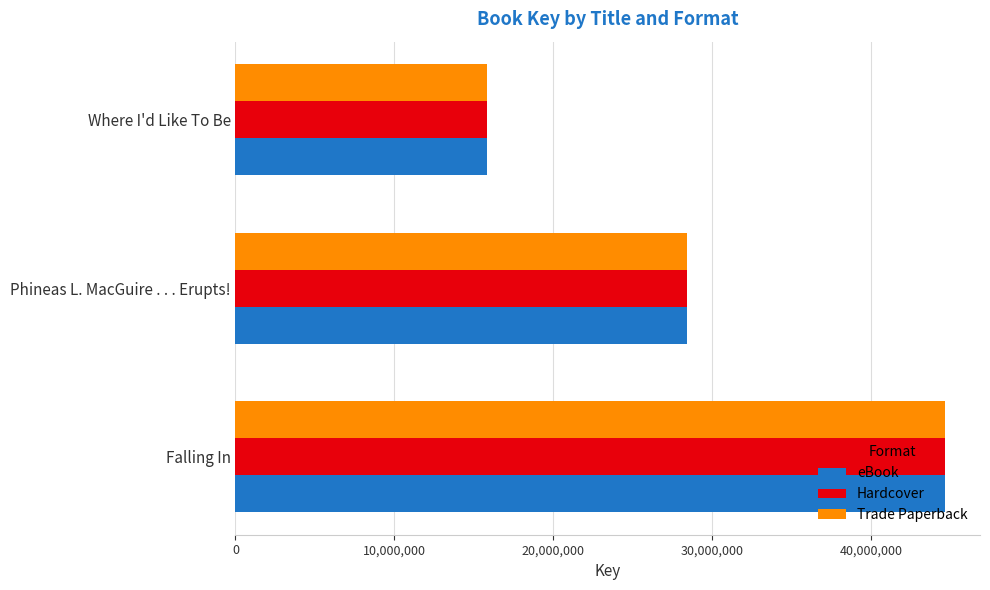

True or false: Trade Paperback has a value of 8814568 at Phineas L. MacGuire . . . Erupts!.

False